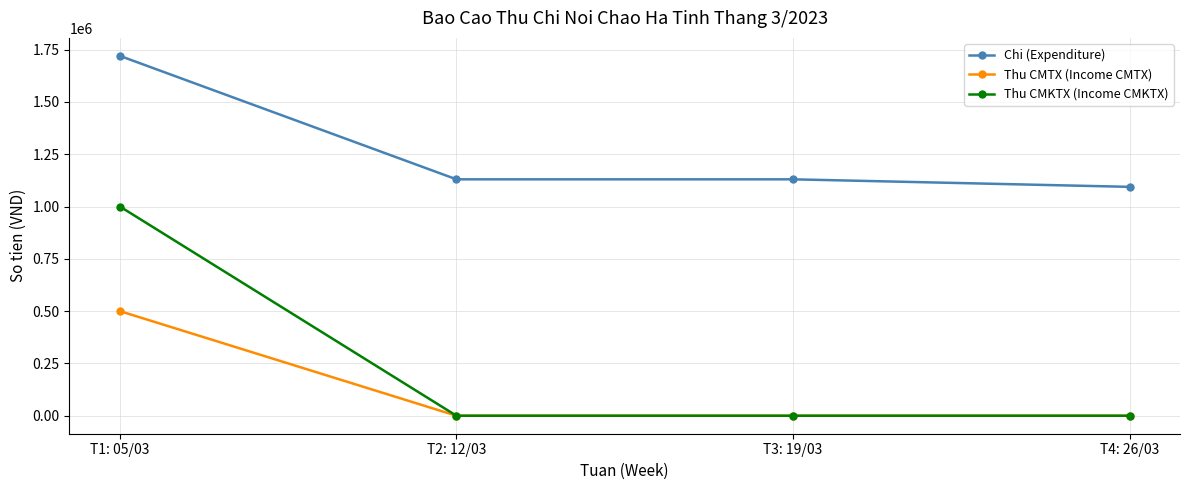

At which label does Chi (Expenditure) reach its minimum?

T4: 26/03